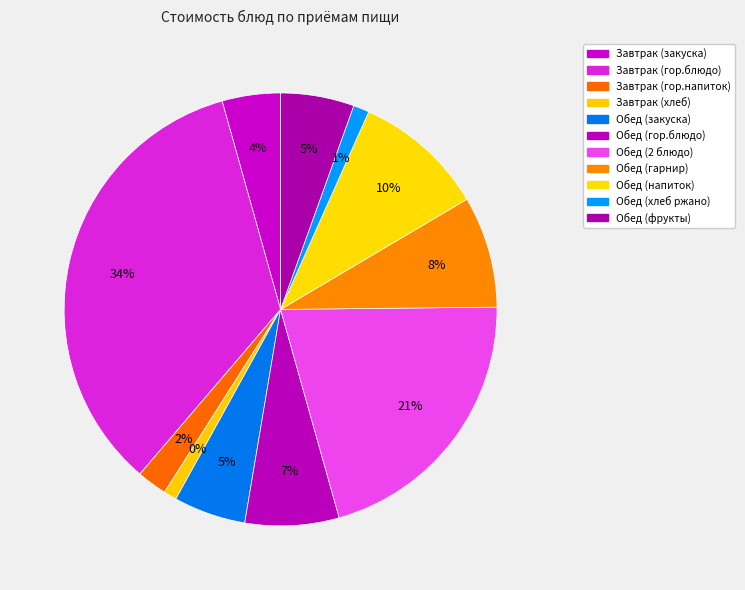

To the nearest percent, what is the difference between the Завтрак (гор.напиток) and Завтрак (гор.блюдо) slice percentages?

32%